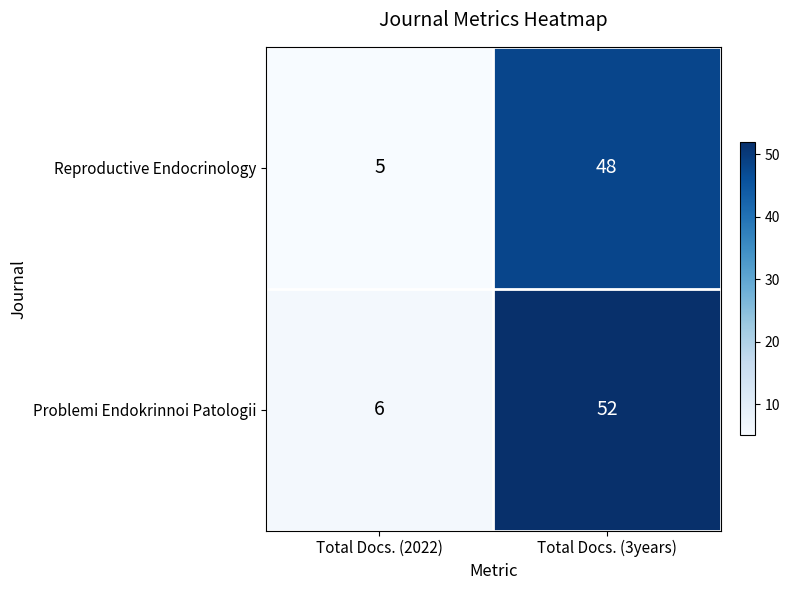

The value of Problemi Endokrinnoi Patologii at Total Docs. (2022) is 6. True or false?

True